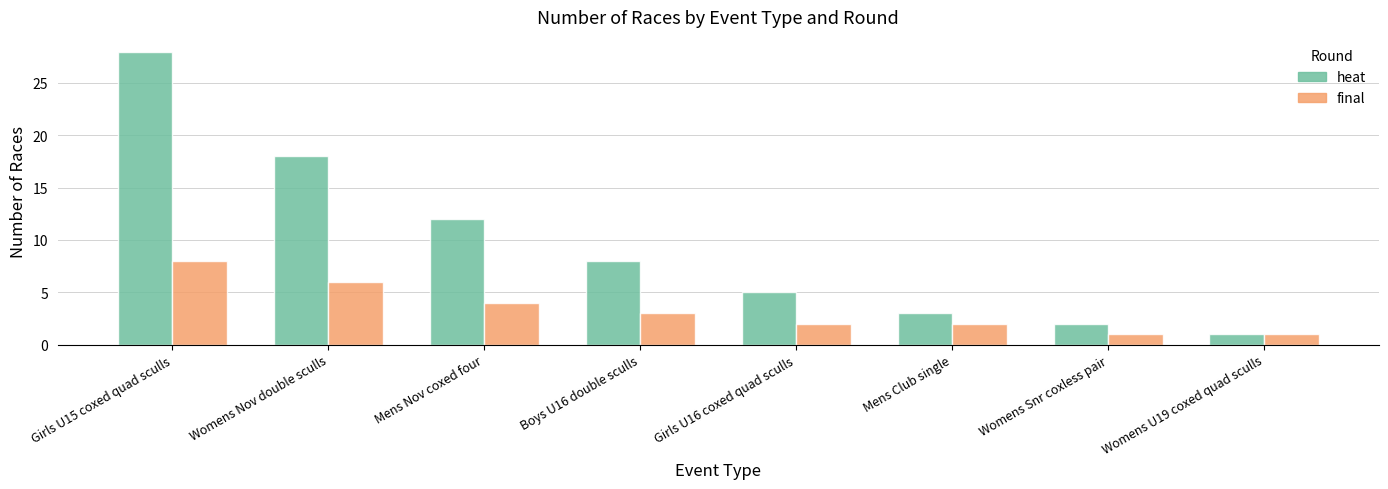

Reading left to right, extract all data points from this chart.

heat: Girls U15 coxed quad sculls=28	Womens Nov double sculls=18	Mens Nov coxed four=12	Boys U16 double sculls=8	Girls U16 coxed quad sculls=5	Mens Club single=3	Womens Snr coxless pair=2	Womens U19 coxed quad sculls=1
final: Girls U15 coxed quad sculls=8	Womens Nov double sculls=6	Mens Nov coxed four=4	Boys U16 double sculls=3	Girls U16 coxed quad sculls=2	Mens Club single=2	Womens Snr coxless pair=1	Womens U19 coxed quad sculls=1